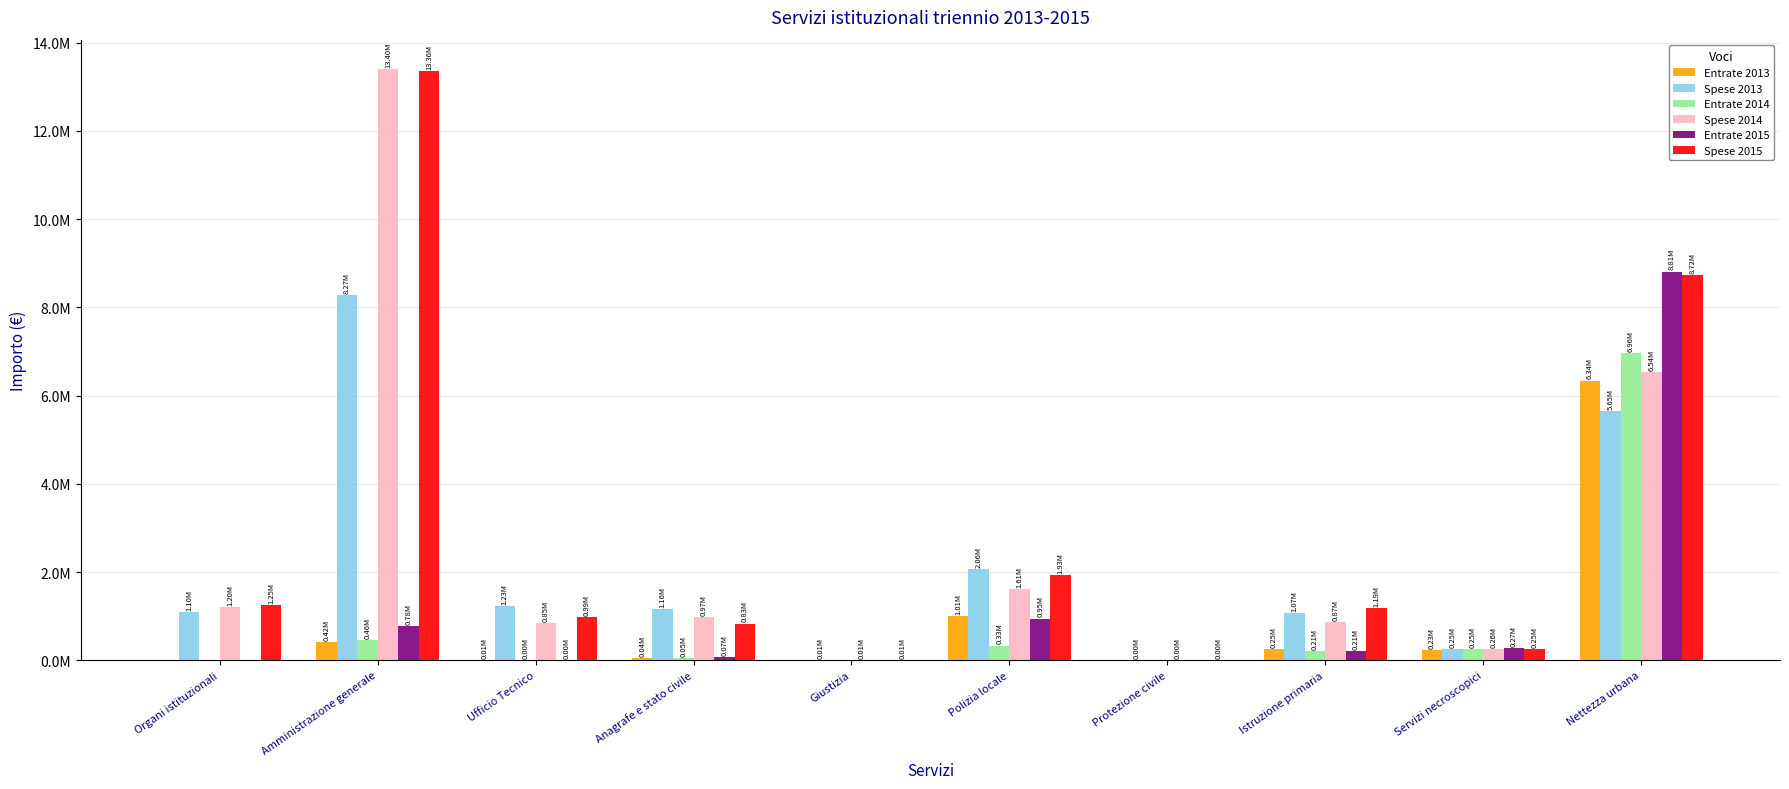

Between Nettezza urbana and Istruzione primaria, which is larger?

Nettezza urbana